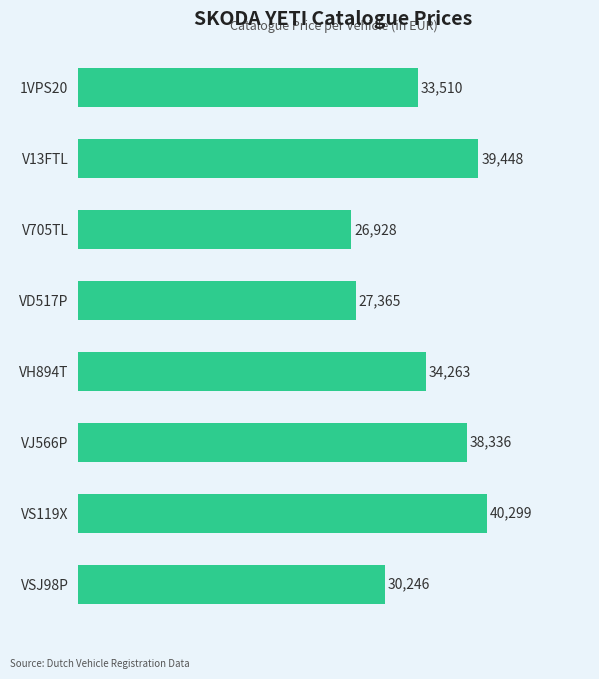

How many values are below 34263?

4